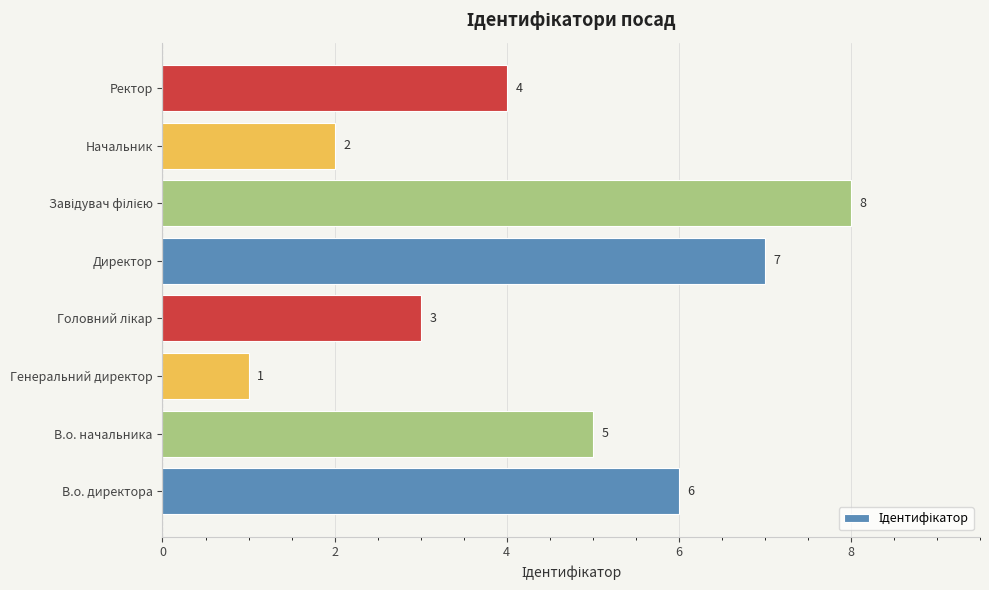

What is the difference between the maximum and second lowest values?

6